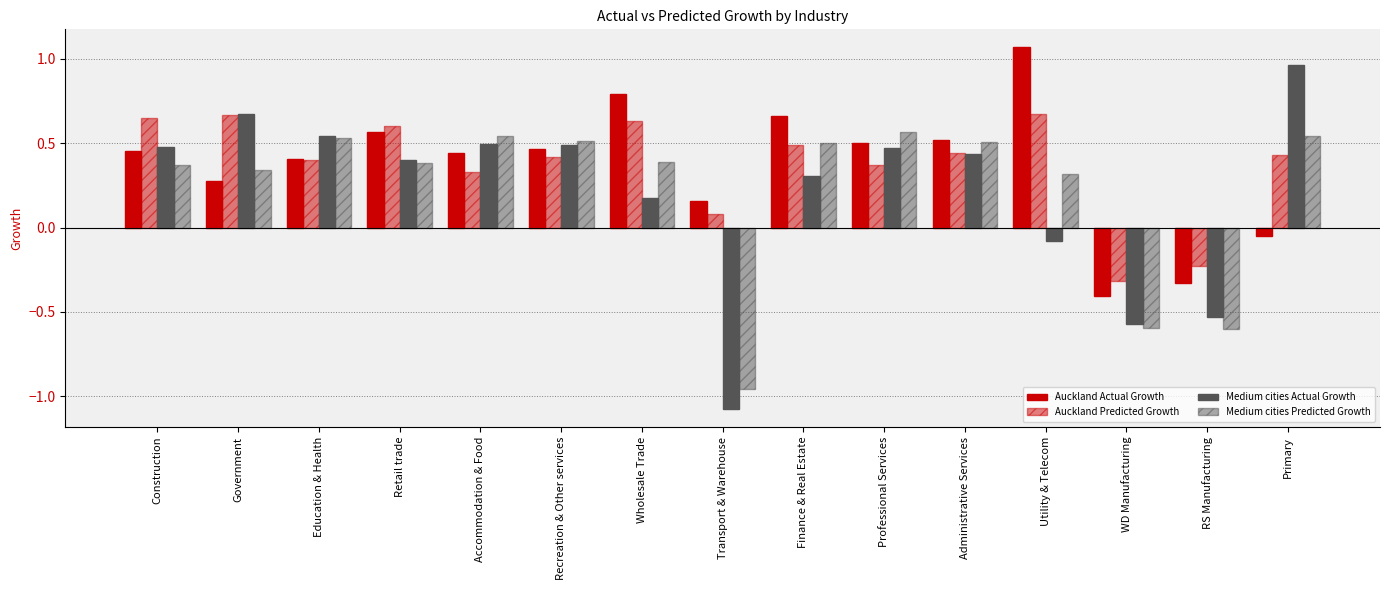

What is the difference between the highest and lowest values at Utility & Telecom?

1.1